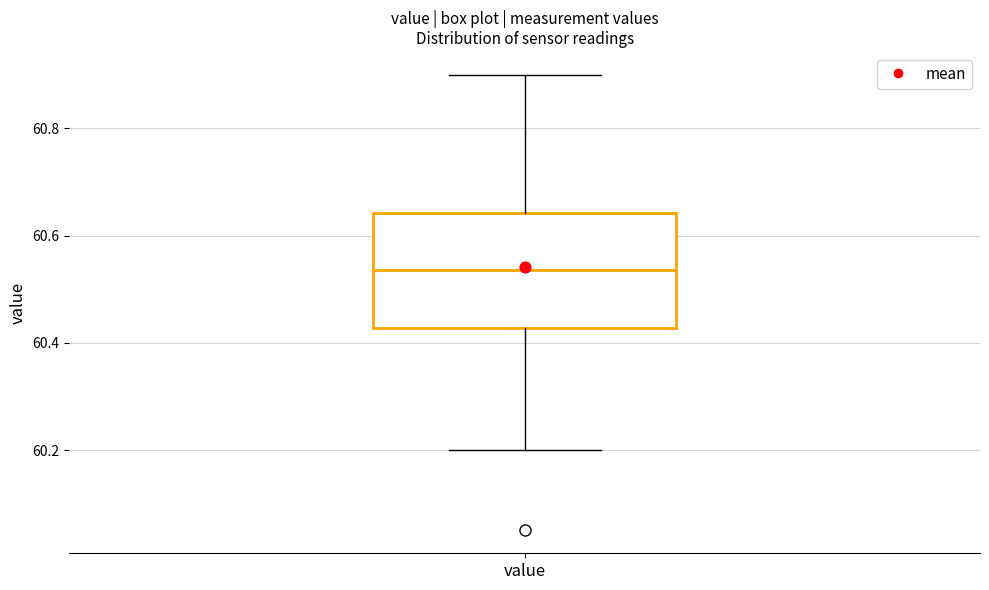

Read this box plot against the y-axis: the position of the median line, the range covered by the box, and the ends of both whiskers. The values are not printed on the chart, so give them approximately, as read against the axis.

median 60.54, box 60.42 to 60.64, whiskers 60.20 to 60.90